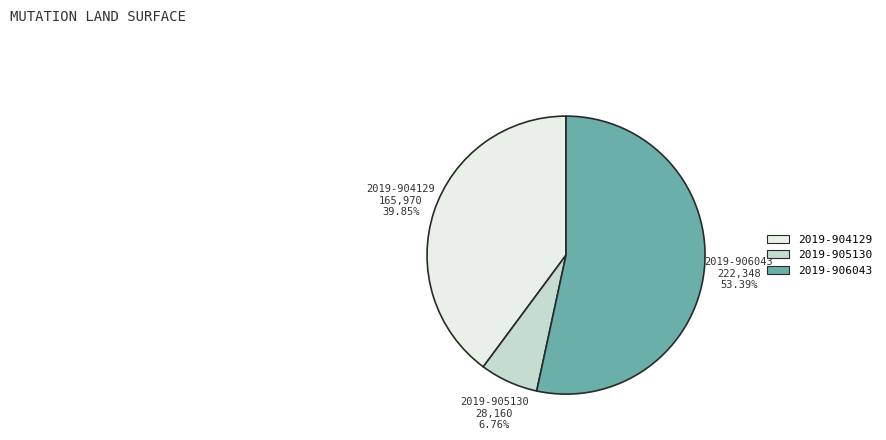

Is there any slice that represents more than half of the pie?

Yes